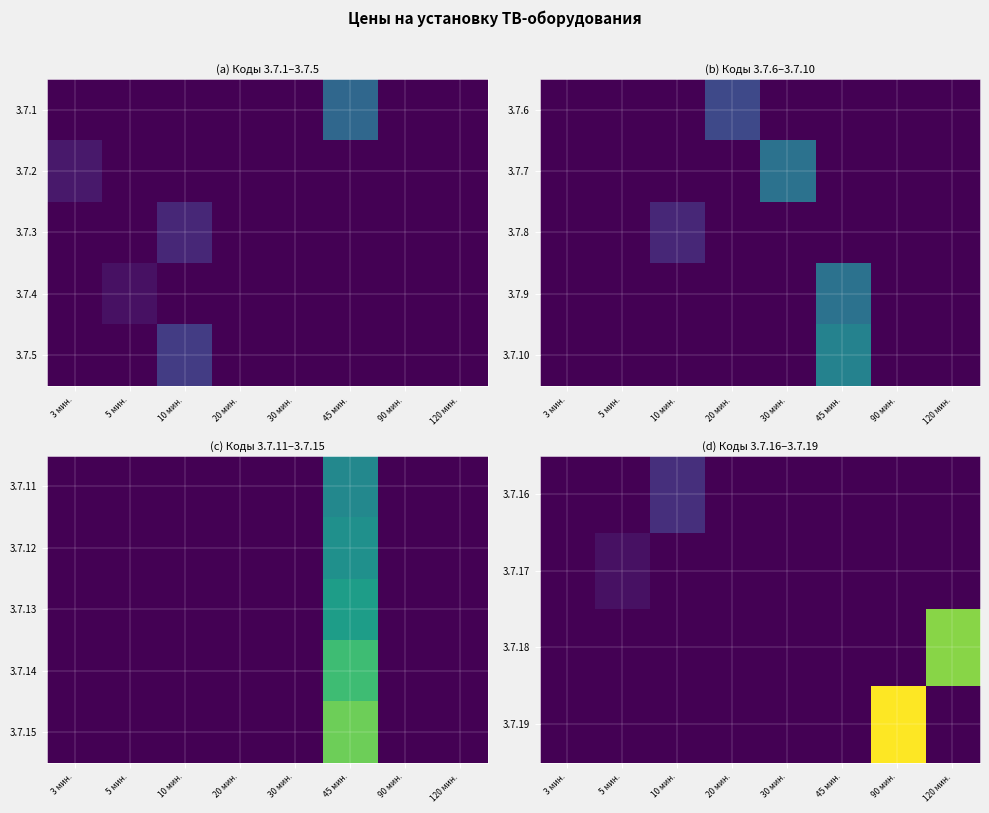

Is it true that 3.7.18 equals 0 at 45 мин.?

True